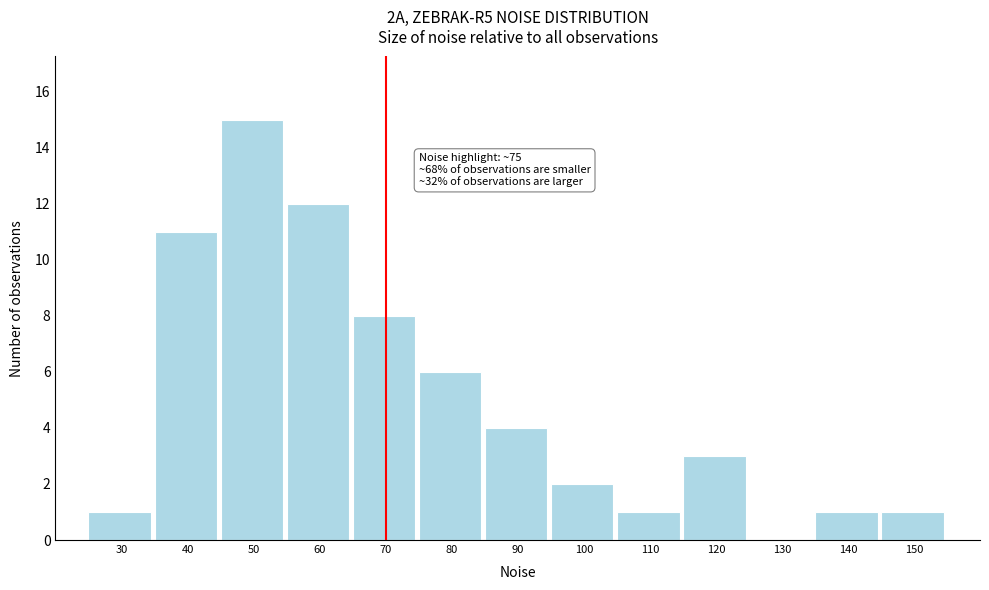

Reading left to right, extract all data points from this chart.

30=1	40=11	50=15	60=12	70=8	80=6	90=4	100=2	110=1	120=3	130=0	140=1	150=1